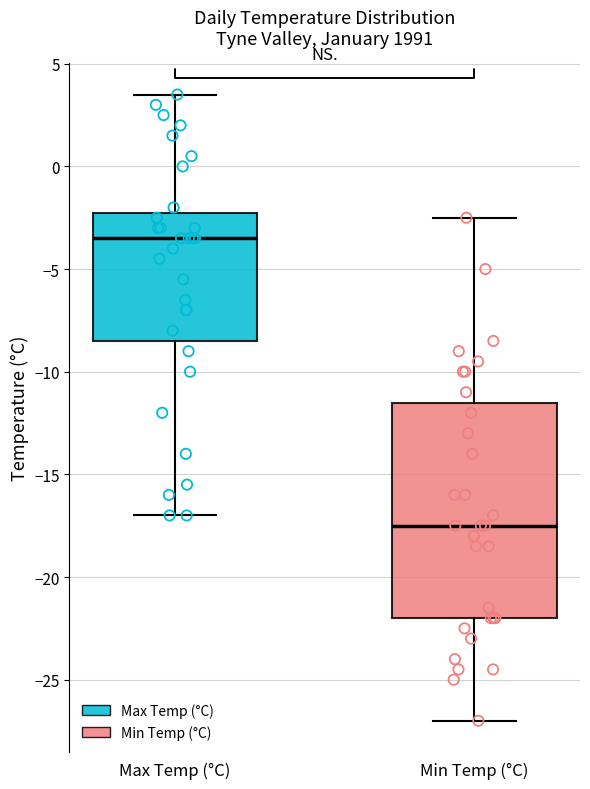

Where does the upper whisker of the box for Min Temp (°C) end on the y-axis? The values are not printed on the chart, so give them approximately, as read against the axis.

-2.5